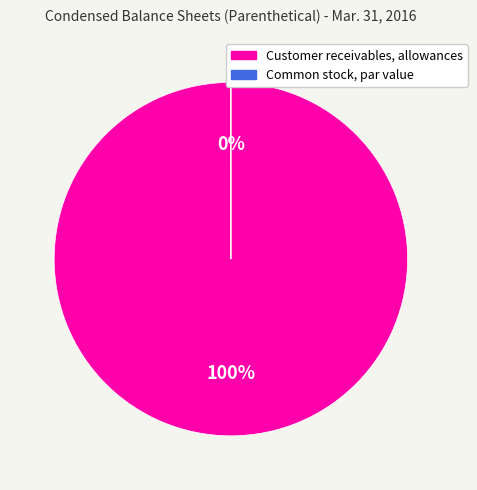

Is the sum of Common stock, par value and Customer receivables, allowances greater than half?

Yes